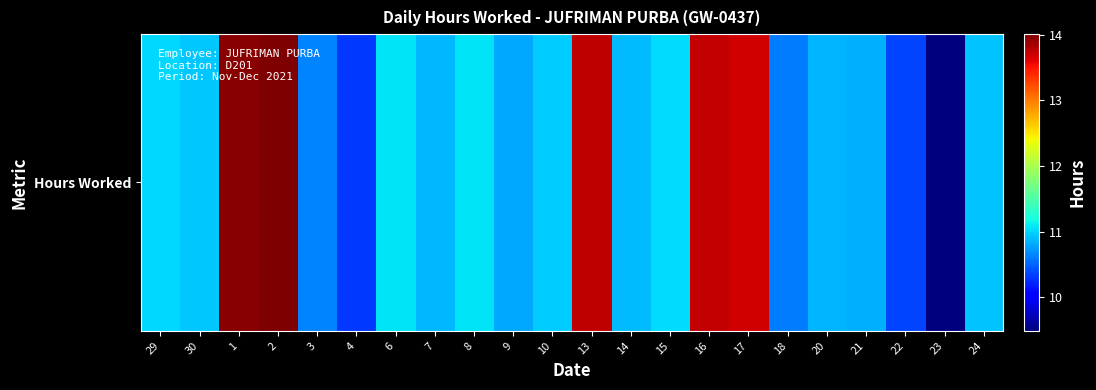

What is the ratio of the value at 10 to the value at 18?

1.0